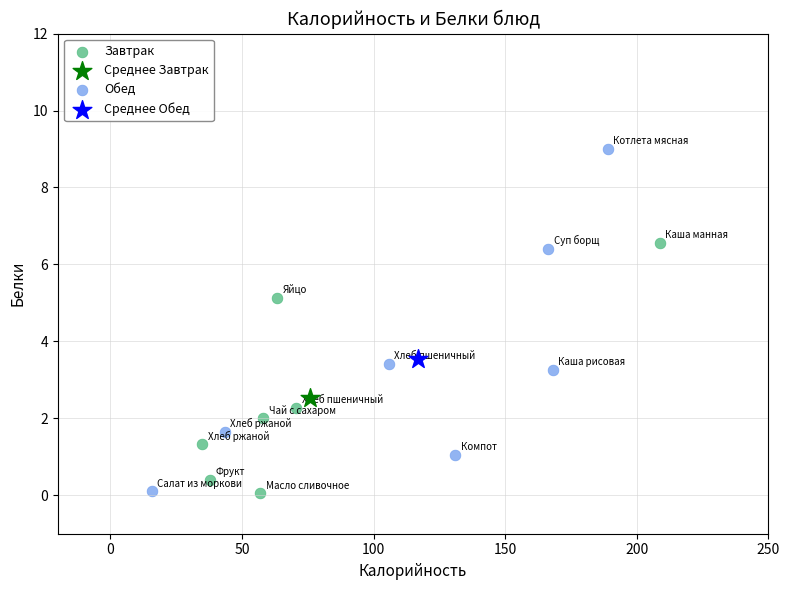

What are all the series names shown in the legend?

Завтрак, Среднее Завтрак, Обед, Среднее Обед